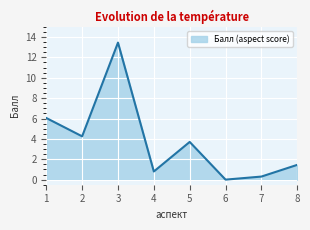

Which has a higher value, 4 or 6?

4